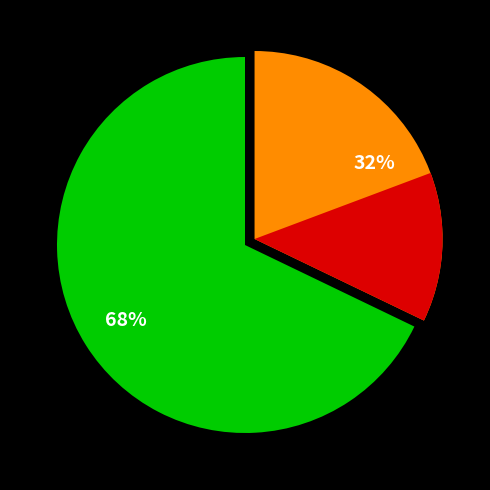

To the nearest percent, what percentage of the pie is 510510?

32%